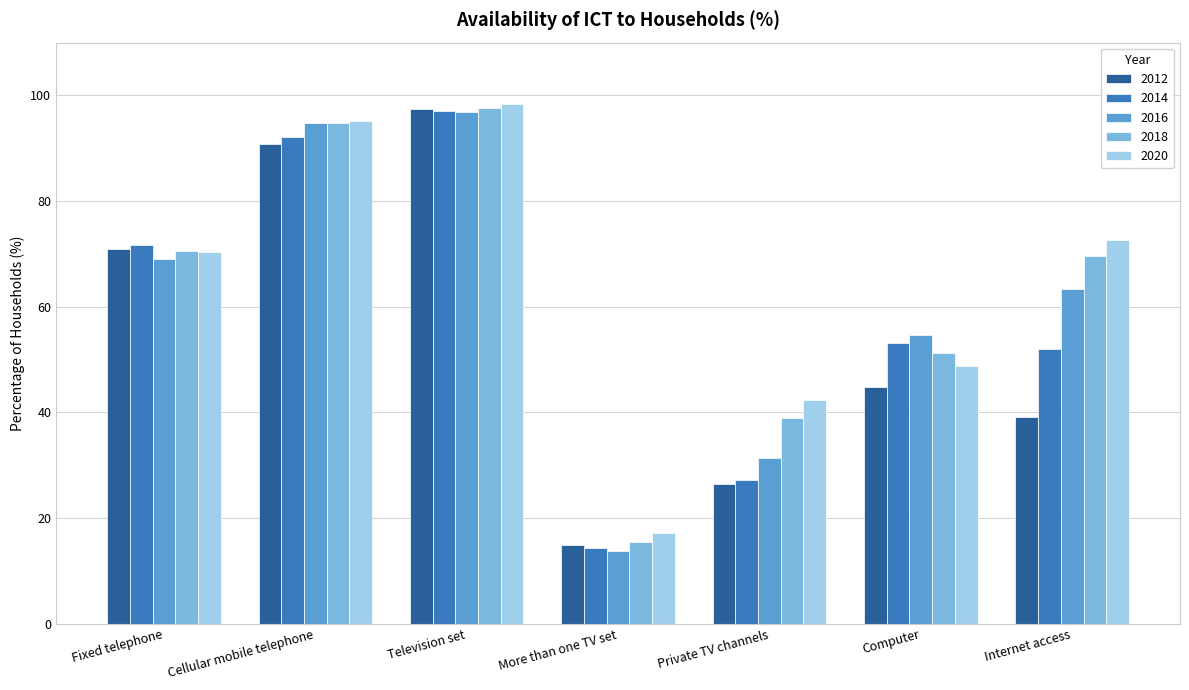

Which series has the widest spread of values?

2016